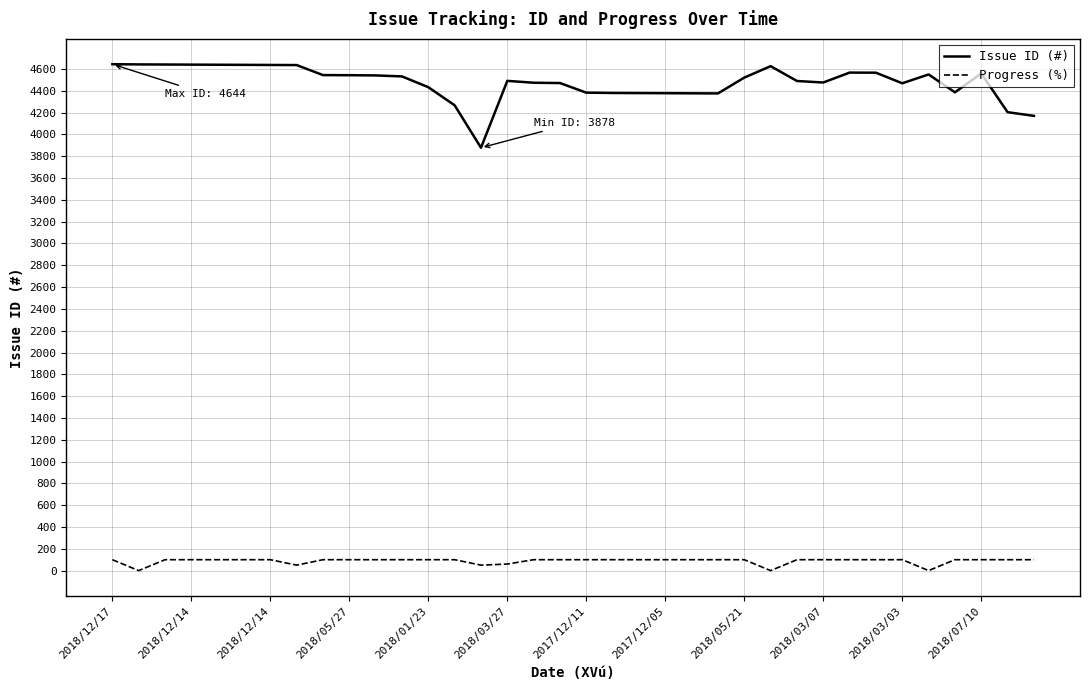

True or false: Issue ID (#) and Progress (%) intersect in this chart.

False